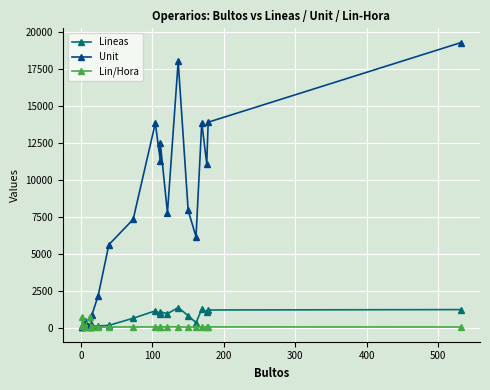

What are all the series names shown in the legend?

Lineas, Unit, Lin/Hora